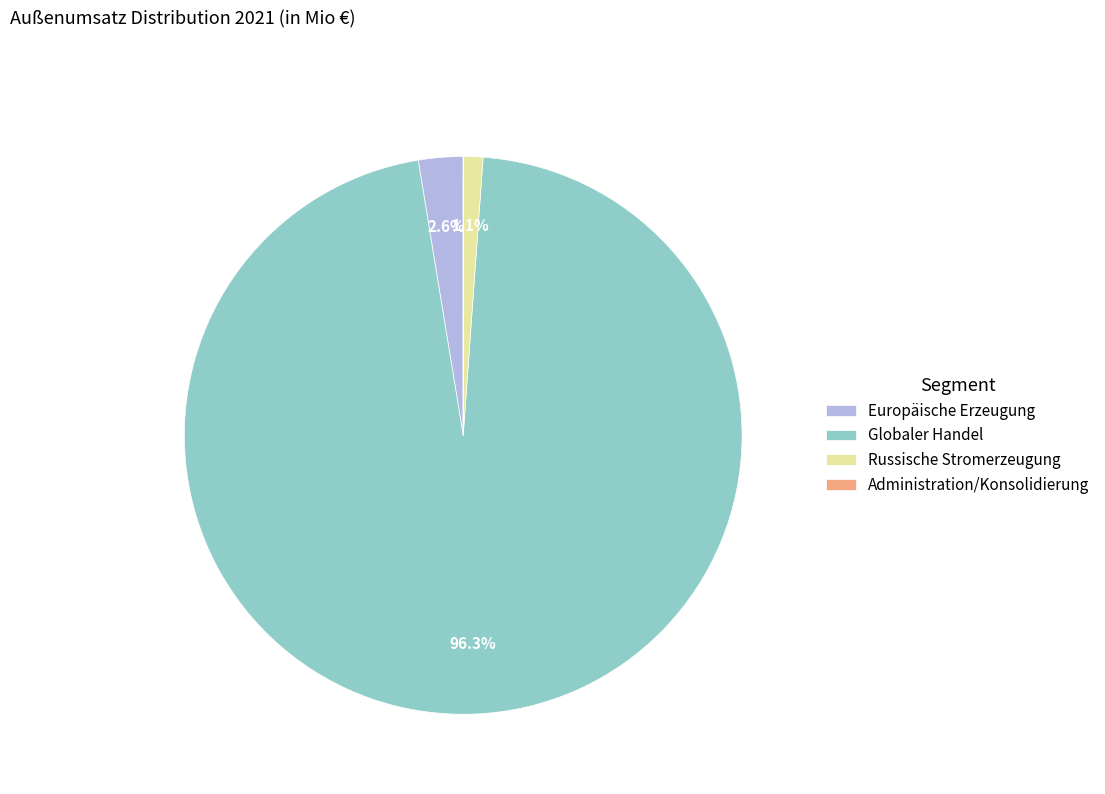

What is the largest slice in the pie chart?

Globaler Handel